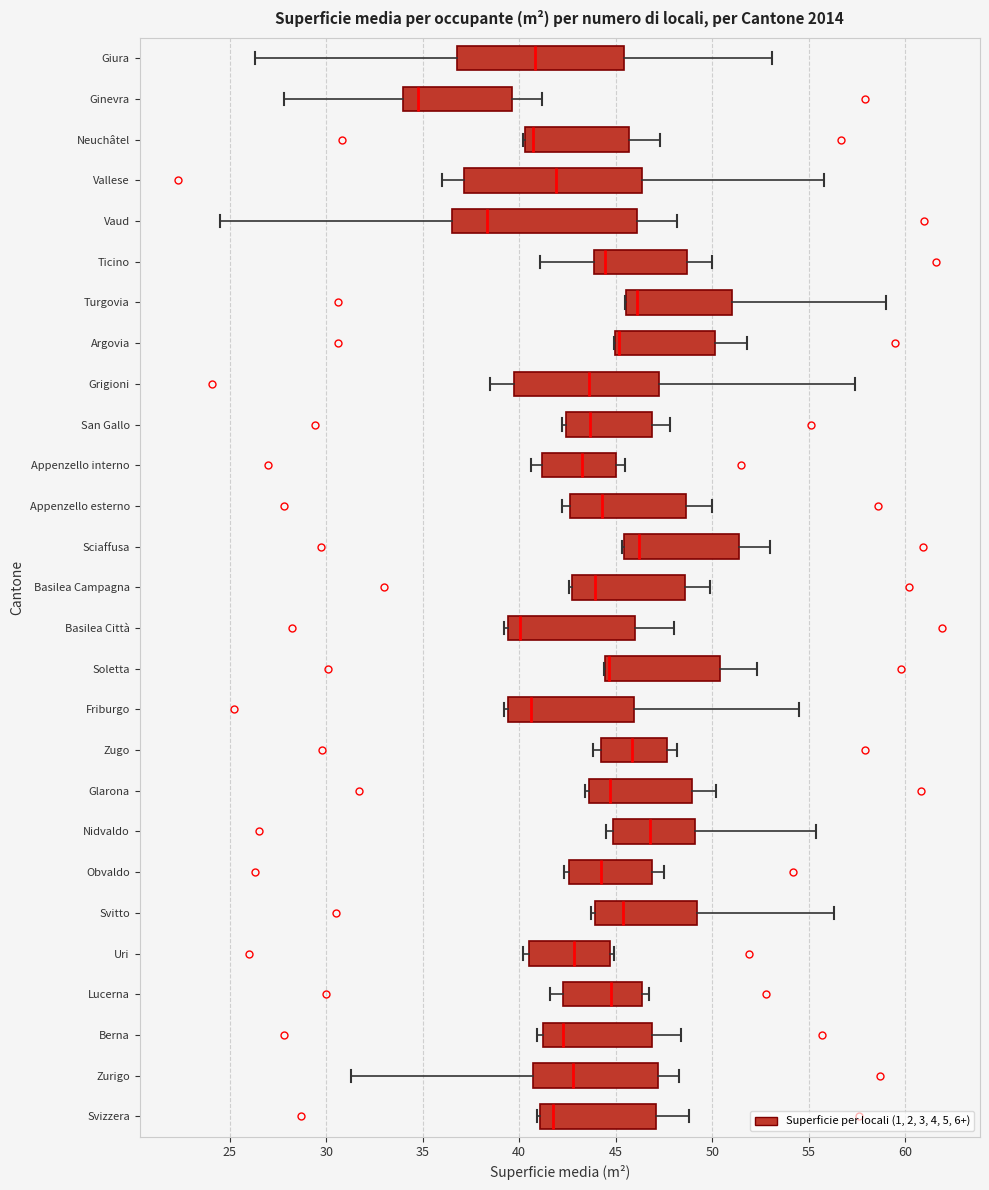

Reading bottom to top, transcribe this box plot: for each box, give where its median line is, the range the box spans, and where its two whiskers end, as read against the x-axis. The values are not printed on the chart, so give them approximately, as read against the axis.

Svizzera: median 42.0, box 41.0 to 47.0, whiskers 41.0 to 49.0
Zurigo: median 43.0, box 40.5 to 47.0, whiskers 31.5 to 48.5
Berna: median 42.5, box 41.0 to 47.0, whiskers 41.0 (just left of the box's left edge) to 48.5
Lucerna: median 45.0, box 42.5 to 46.5, whiskers 41.5 to 46.5 (just right of the box's right edge)
Uri: median 43.0, box 40.5 to 44.5, whiskers 40.0 to 45.0
Svitto: median 45.5, box 44.0 to 49.0, whiskers 43.5 to 56.5
Obvaldo: median 44.5, box 42.5 to 47.0, whiskers 42.5 (just left of the box's left edge) to 47.5
Nidvaldo: median 47.0, box 45.0 to 49.0, whiskers 44.5 to 55.5
Glarona: median 44.5, box 43.5 to 49.0, whiskers 43.5 (just left of the box's left edge) to 50.0
Zugo: median 46.0, box 44.5 to 47.5, whiskers 44.0 to 48.0
Friburgo: median 40.5, box 39.5 to 46.0, whiskers 39.0 to 54.5
Soletta: median 44.5 (just right of the box's left edge), box 44.5 to 50.5, whiskers 44.5 to 52.5
Basilea Città: median 40.0, box 39.5 to 46.0, whiskers 39.0 to 48.0
Basilea Campagna: median 44.0, box 43.0 to 48.5, whiskers 42.5 to 50.0
Sciaffusa: median 46.0, box 45.5 to 51.5, whiskers 45.5 to 53.0
Appenzello esterno: median 44.5, box 42.5 to 48.5, whiskers 42.0 to 50.0
Appenzello interno: median 43.5, box 41.0 to 45.0, whiskers 40.5 to 45.5
San Gallo: median 43.5, box 42.5 to 47.0, whiskers 42.0 to 48.0
Grigioni: median 43.5, box 39.5 to 47.5, whiskers 38.5 to 57.5
Argovia: median 45.0 (just right of the box's left edge), box 45.0 to 50.0, whiskers 45.0 to 52.0
Turgovia: median 46.0, box 45.5 to 51.0, whiskers 45.5 to 59.0
Ticino: median 44.5, box 44.0 to 48.5, whiskers 41.0 to 50.0
Vaud: median 38.5, box 36.5 to 46.0, whiskers 24.5 to 48.0
Vallese: median 42.0, box 37.0 to 46.5, whiskers 36.0 to 56.0
Neuchâtel: median 40.5 (just right of the box's left edge), box 40.5 to 45.5, whiskers 40.0 to 47.5
Ginevra: median 35.0, box 34.0 to 39.5, whiskers 28.0 to 41.0
Giura: median 41.0, box 37.0 to 45.5, whiskers 26.5 to 53.0